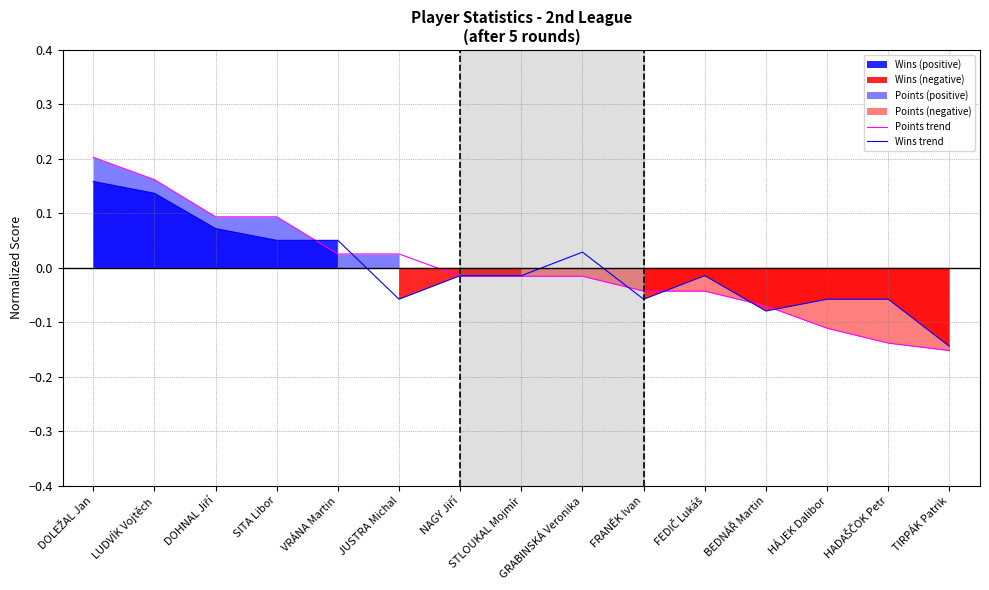

Between which two adjacent categories do Wins trend and Points trend first intersect?

SITA Libor and VRÁNA Martin